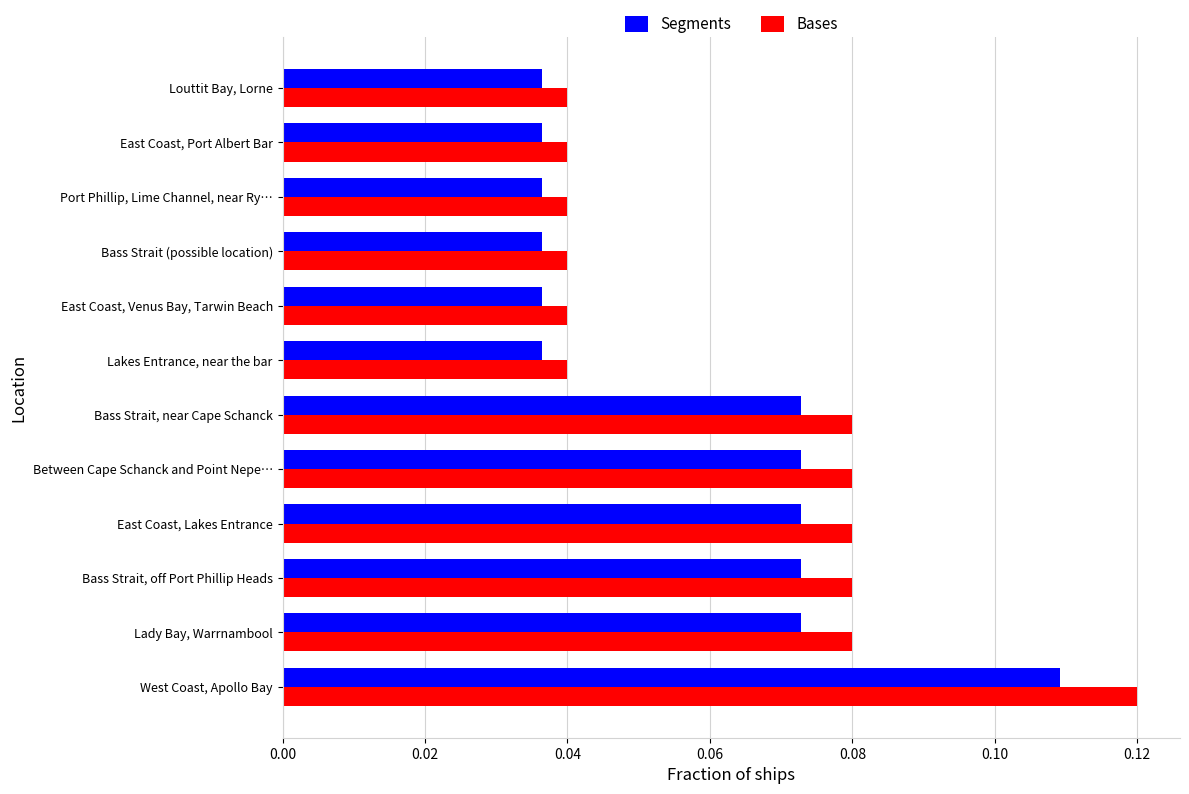

Which label corresponds to the largest value in the chart?

West Coast, Apollo Bay